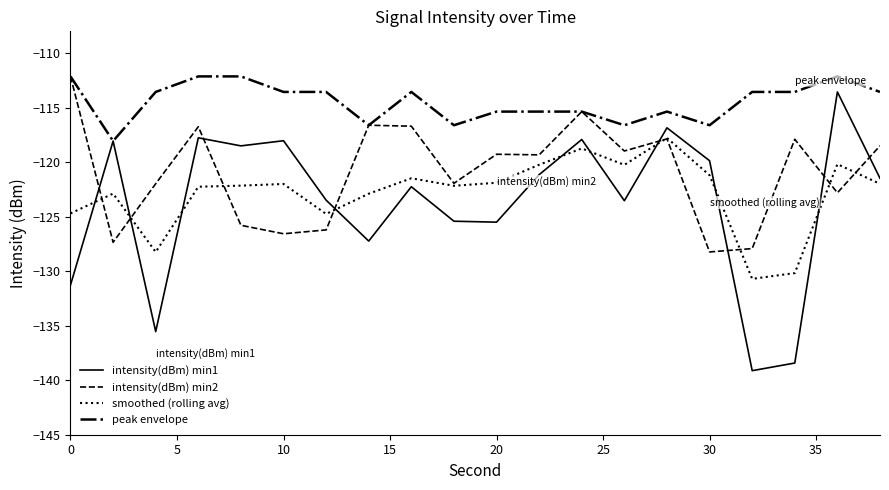

Which series has the largest range (max minus min)?

intensity(dBm) min1